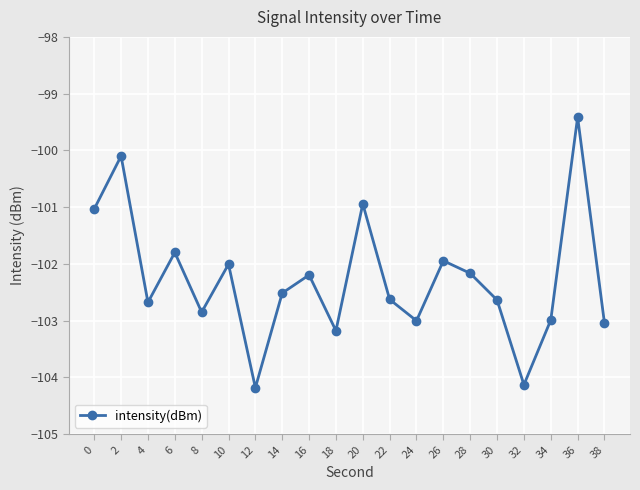

Which label corresponds to the largest value in the chart?

36